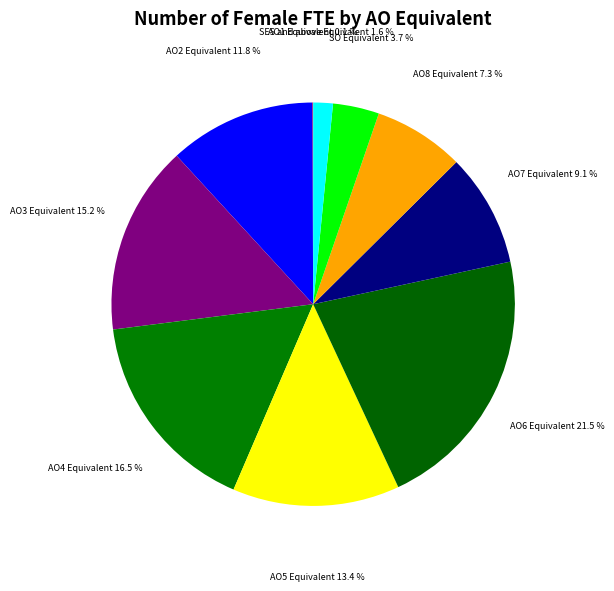

How much of the chart is everything except SES and above Equivalent?

98.4%